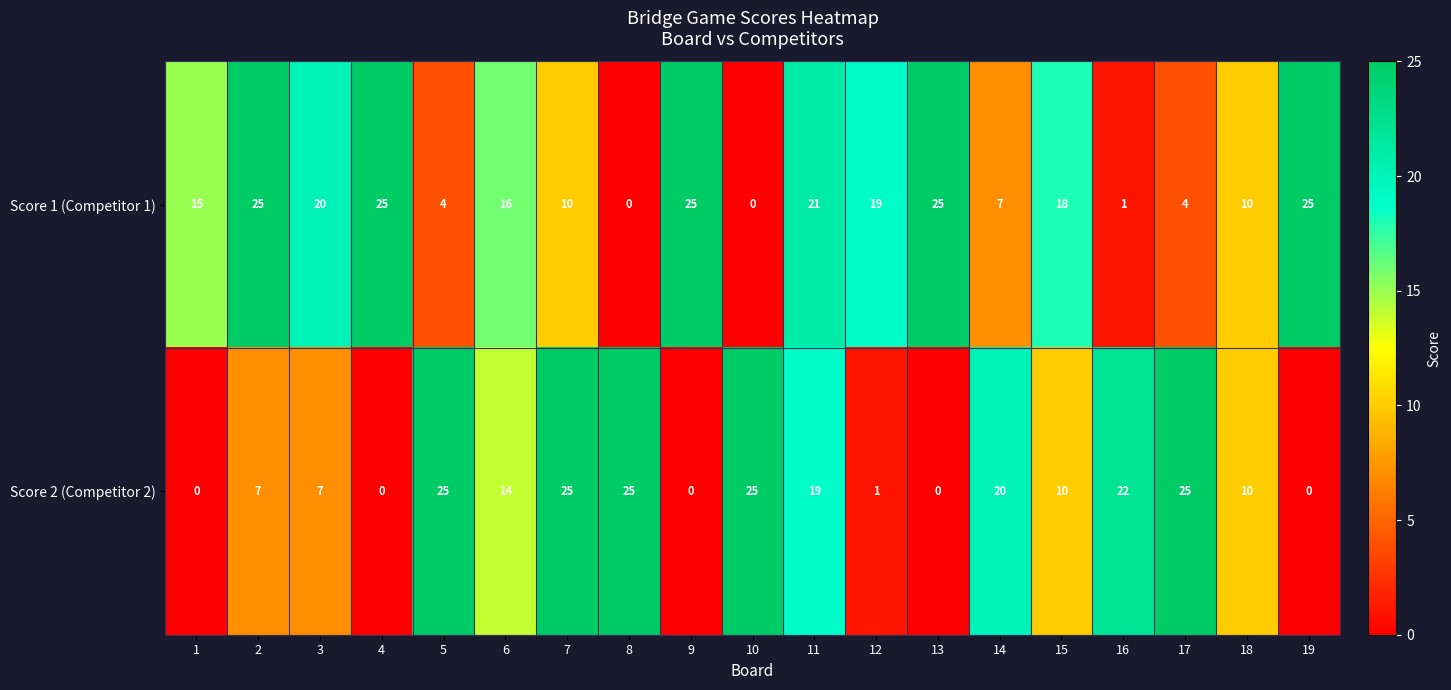

Where does the Score 2 (Competitor 2) series first go above 10?

5